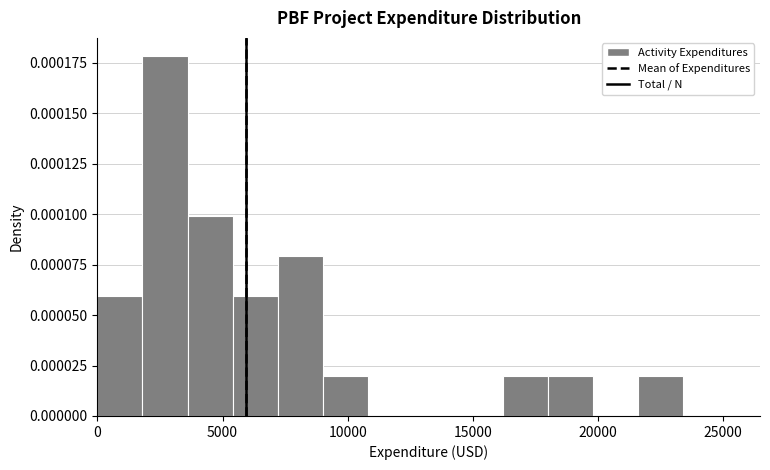

Read against the x-axis, roughly where is the centre of the tallest bar?

2500